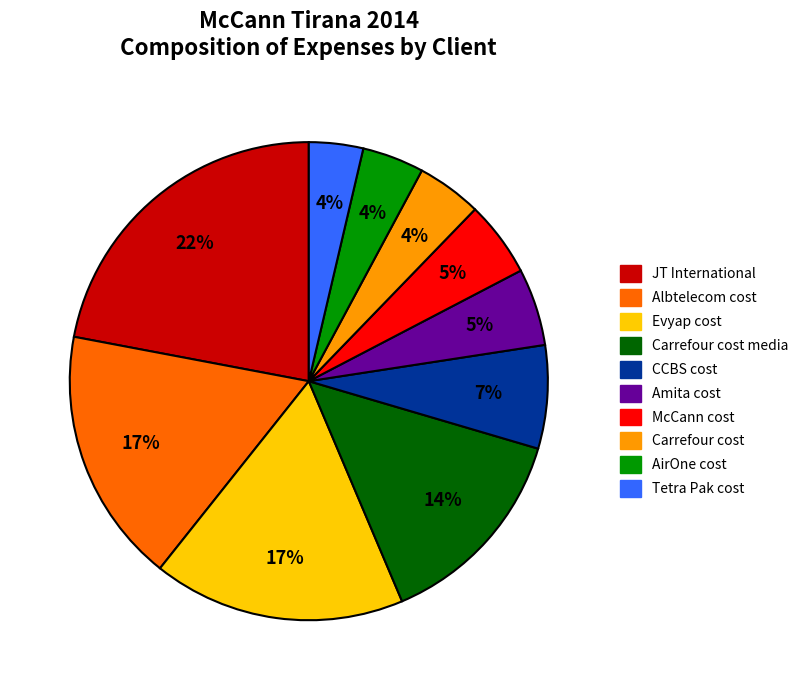

To the nearest percent, what is the difference between the largest and smallest slice percentages?

18%